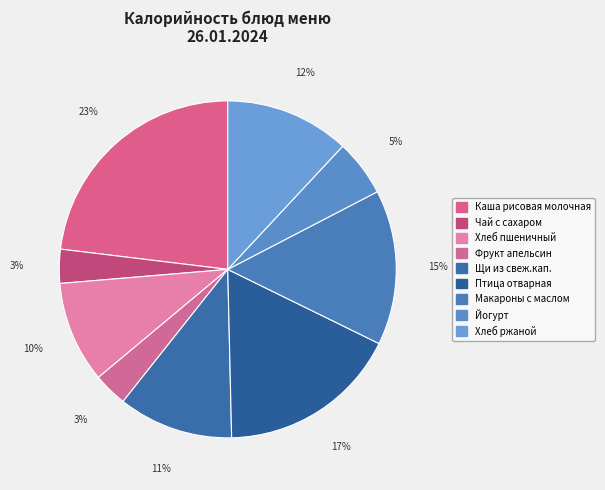

What portion of the pie excludes Фрукт апельсин?

96.7%